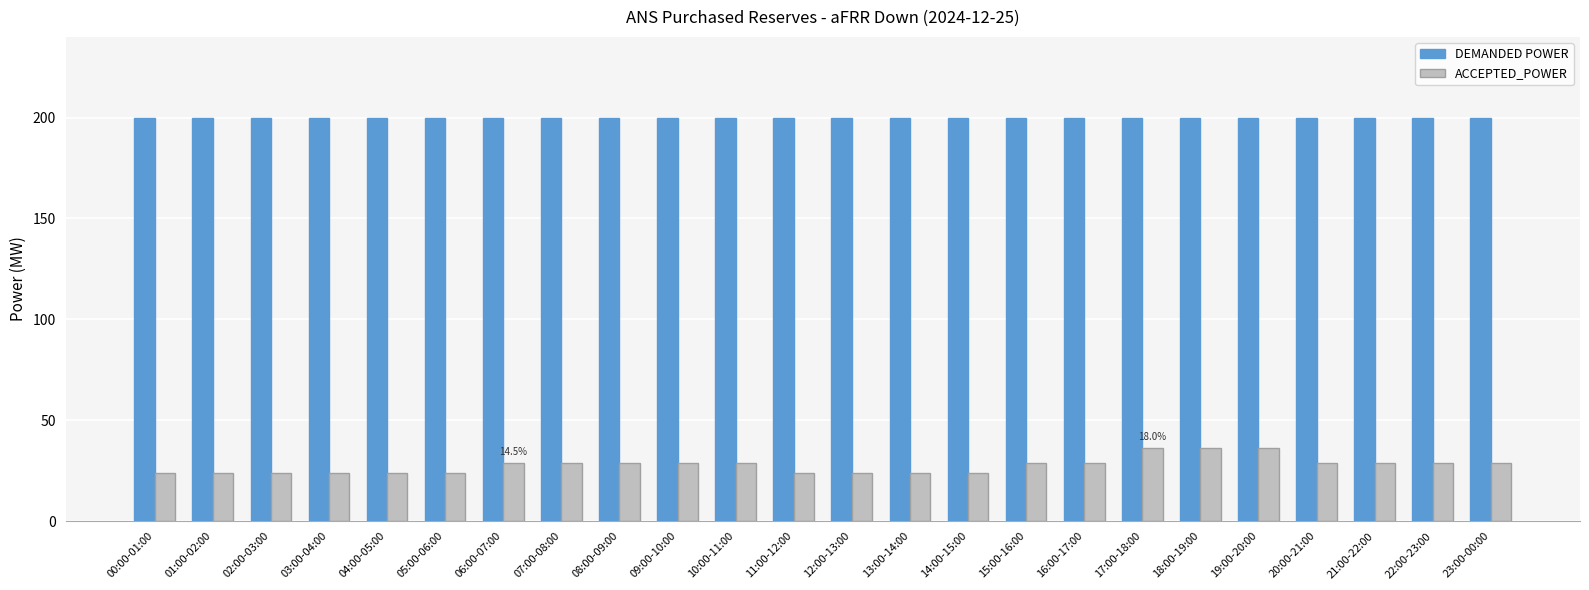

What is the approximate value of DEMANDED POWER at 02:00-03:00?

200